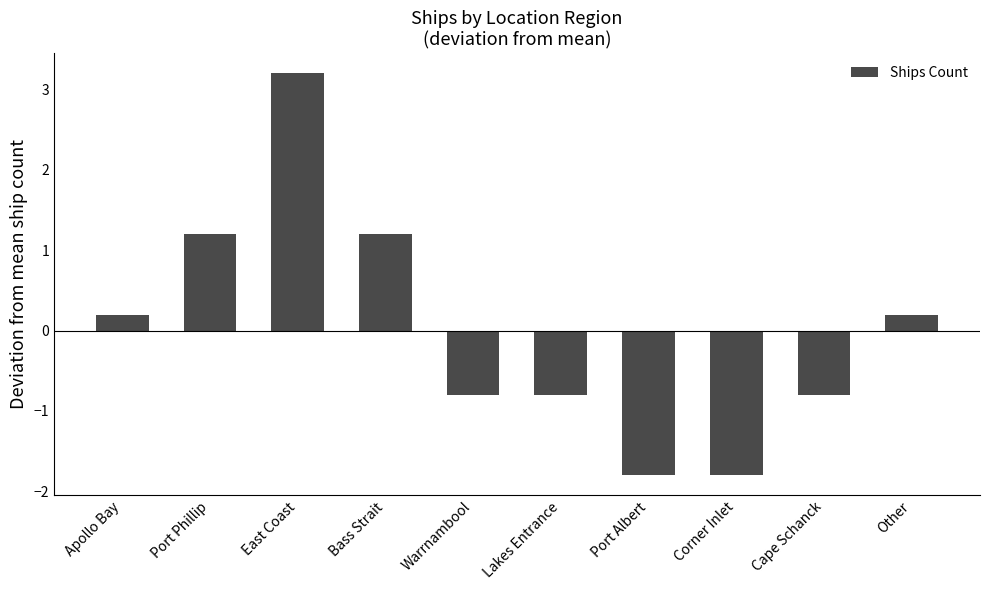

At which label does the data first exceed 0?

Apollo Bay